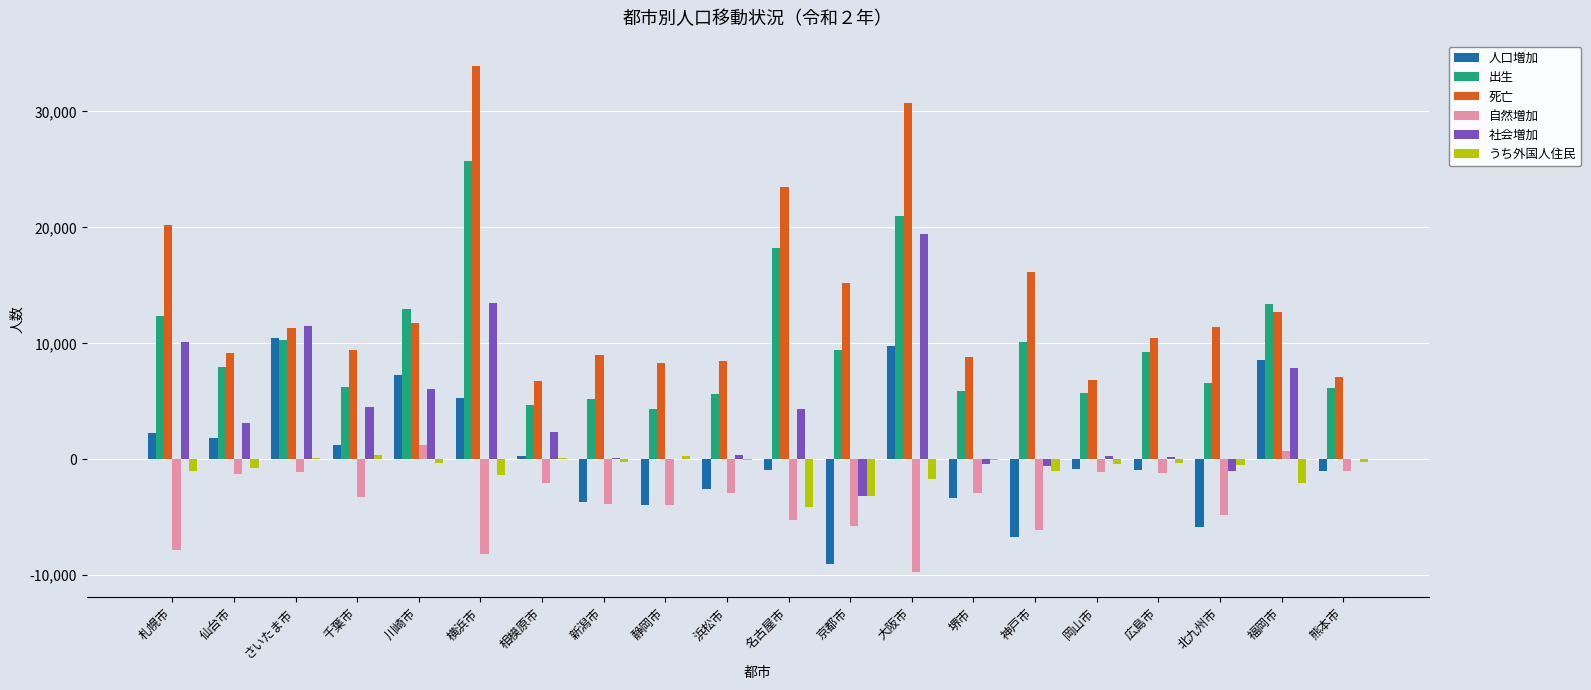

What is the maximum value for 人口増加?

10443